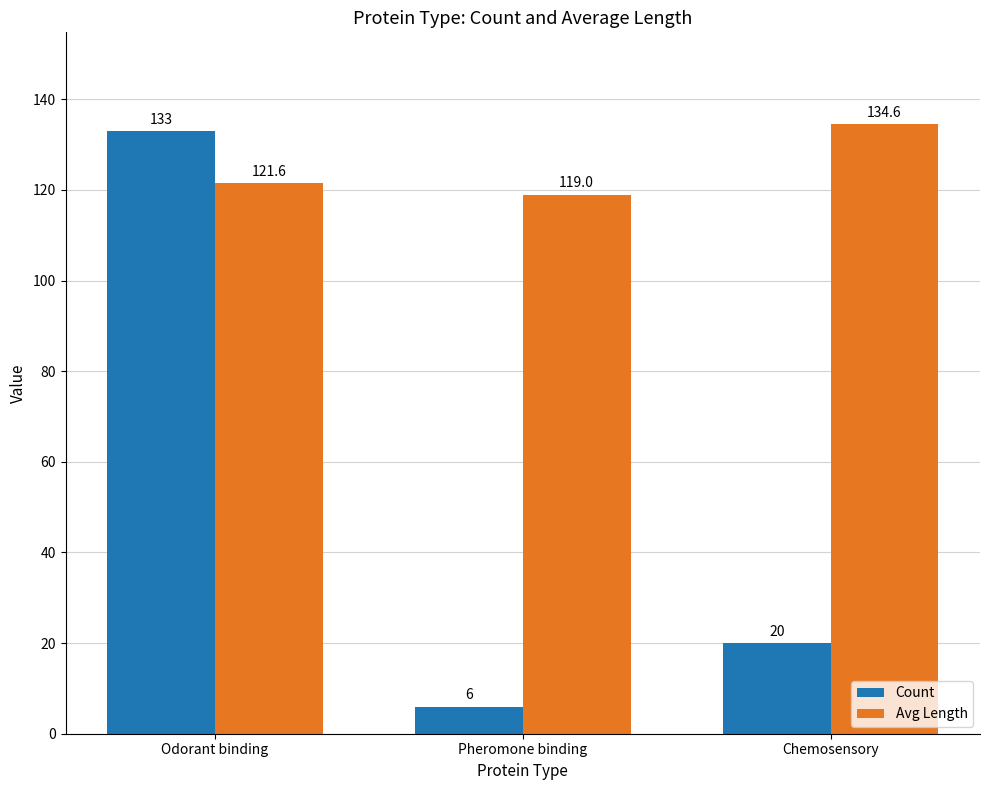

At which label is Count closest to 69?

Chemosensory